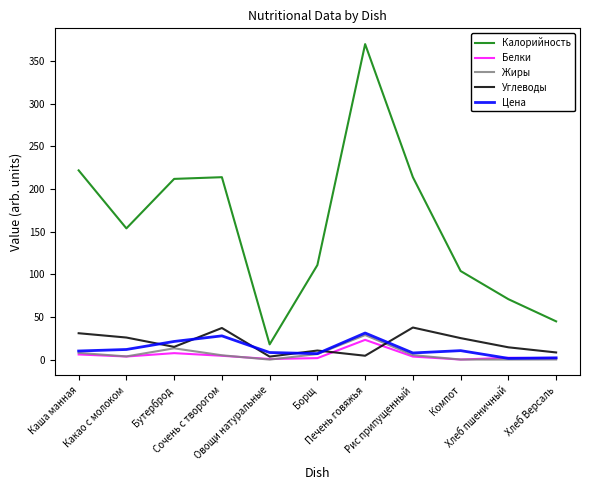

What is the sum of all Углеводы values?

214.9